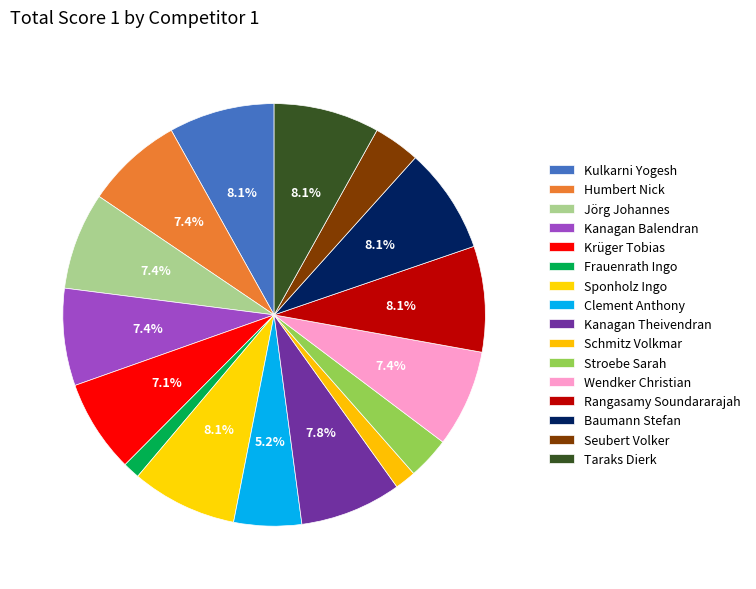

To the nearest percent, what portion does Clement Anthony represent?

5%